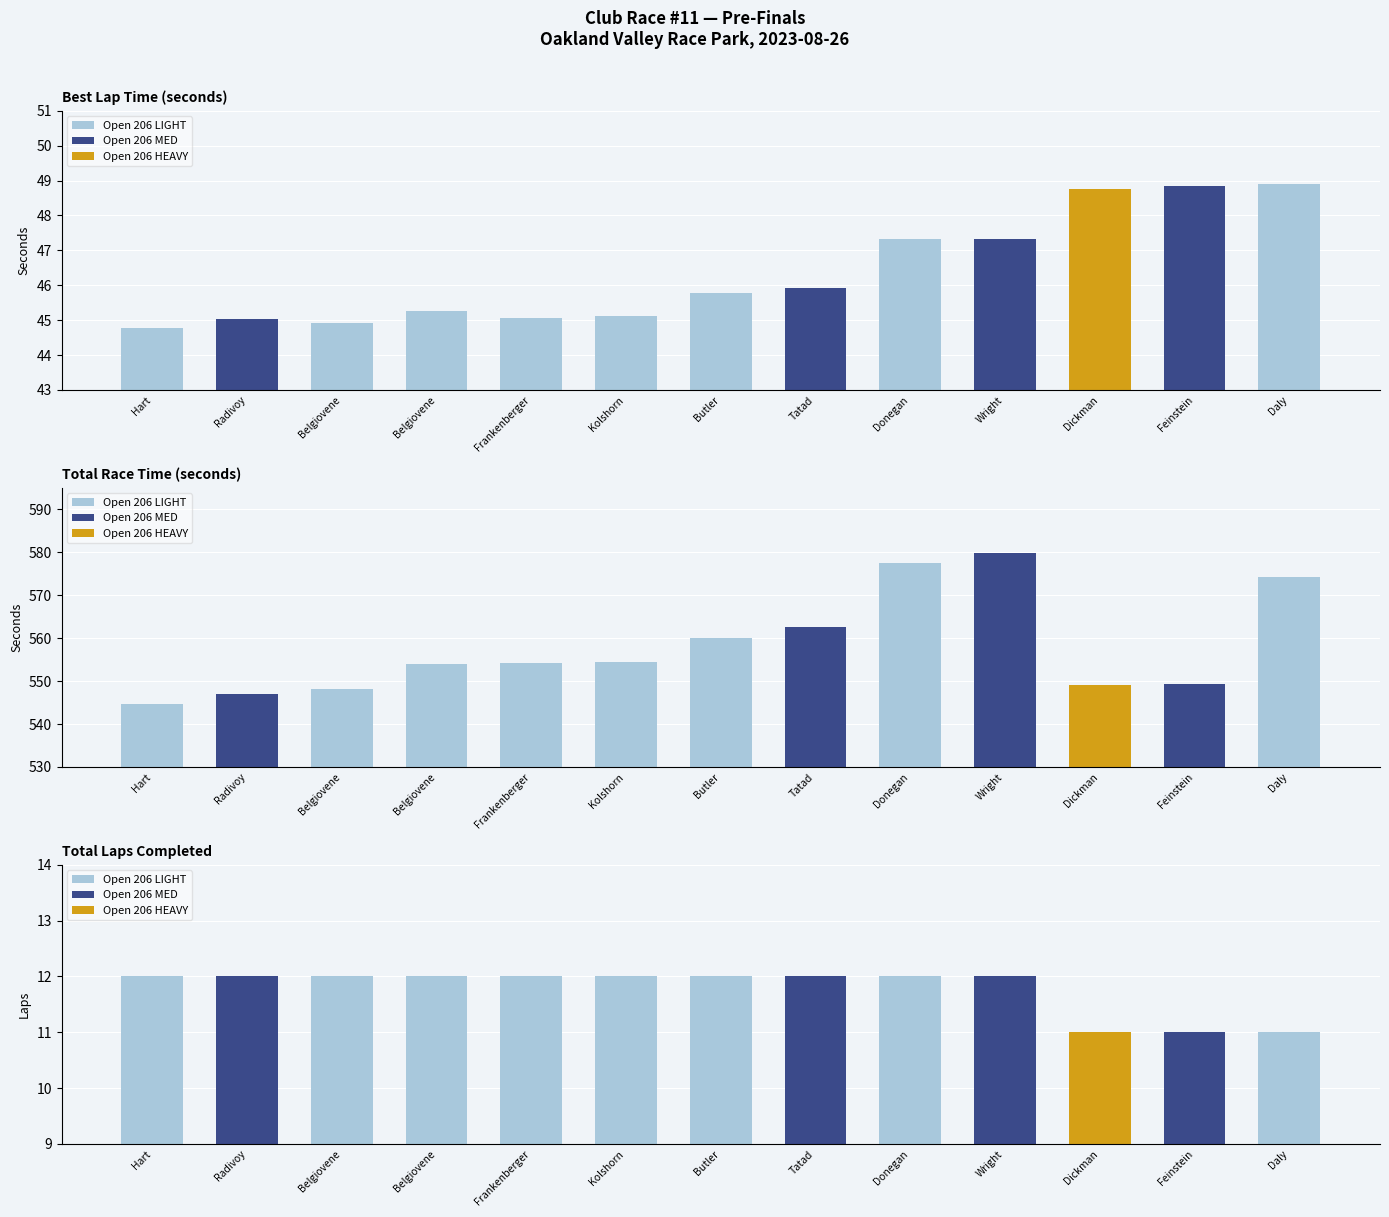

True or false: Best Lap time has a value of 45.0 at Thomas Radivoy.

True